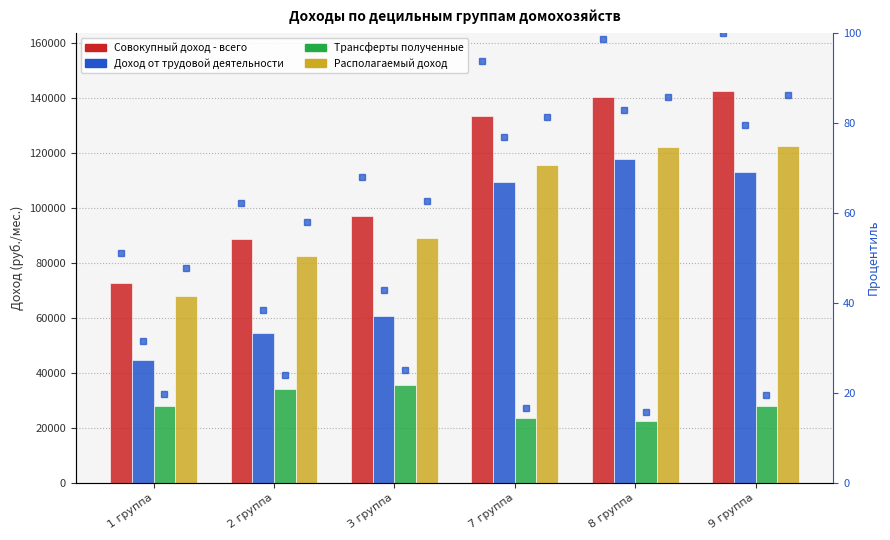

Are the bars grouped side by side (vs. stacked)?

Yes